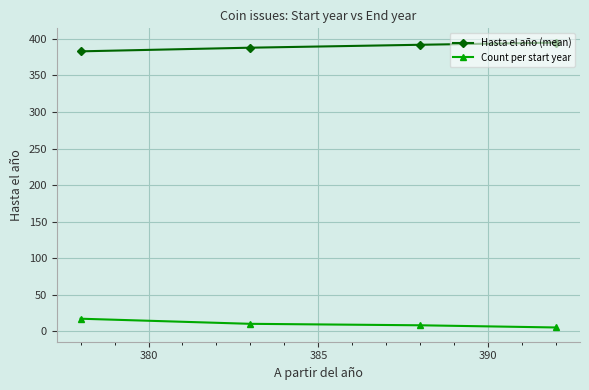

Rank the series by their average value, from lowest to highest.

Count per start year, Hasta el año (mean)